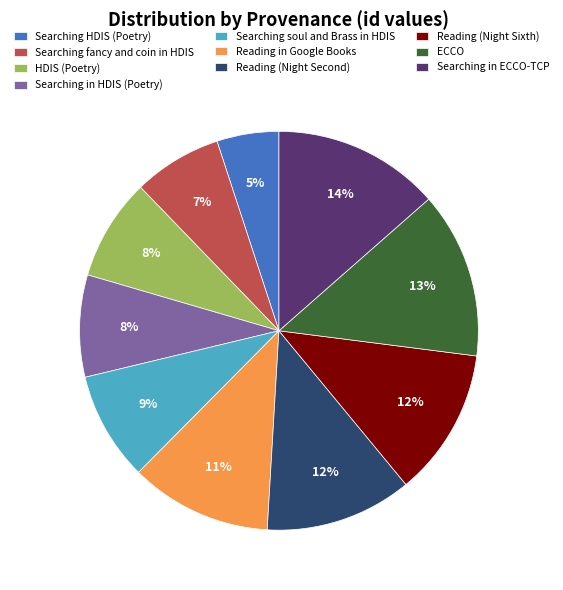

To the nearest percent, what is the difference between the Searching fancy and coin in HDIS and ECCO slice percentages?

6%